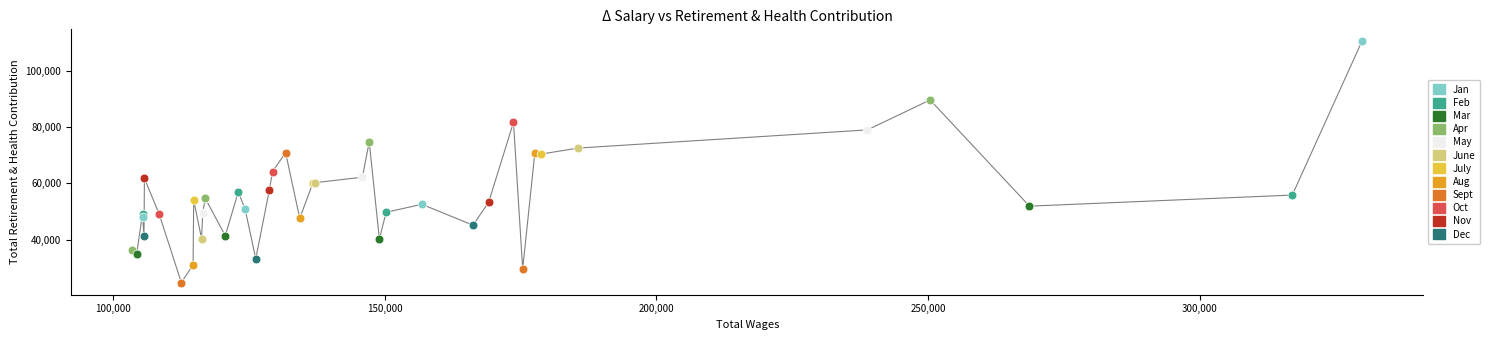

Which has a higher value, 136808 or 126289?

136808